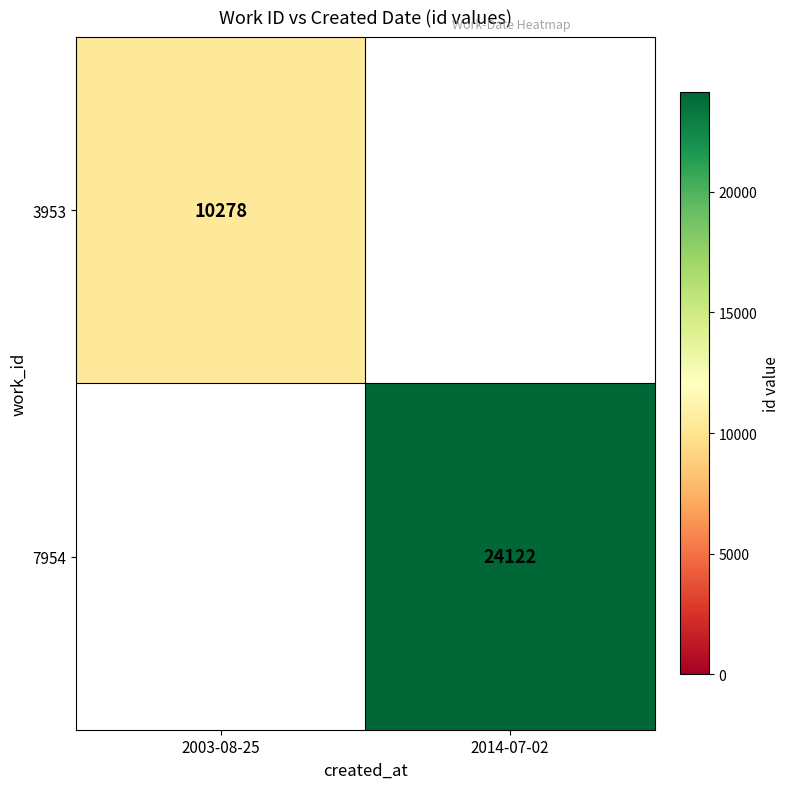

At which category does the chart reach its peak across all series?

2014-07-02